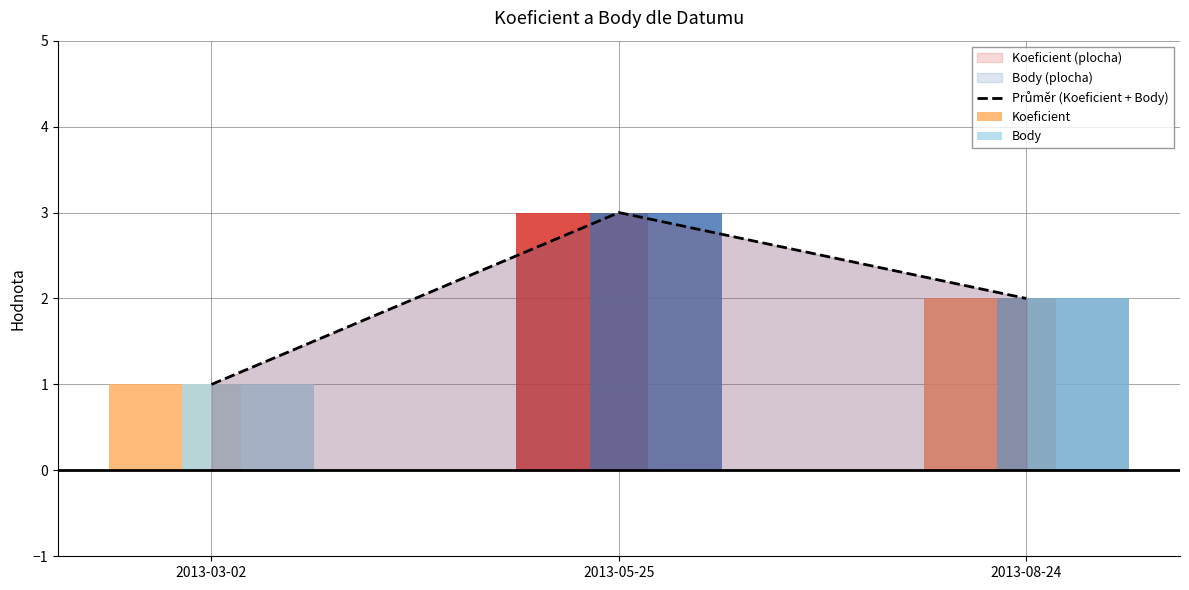

What is the label of the 1st bar from the right?

2013-08-24